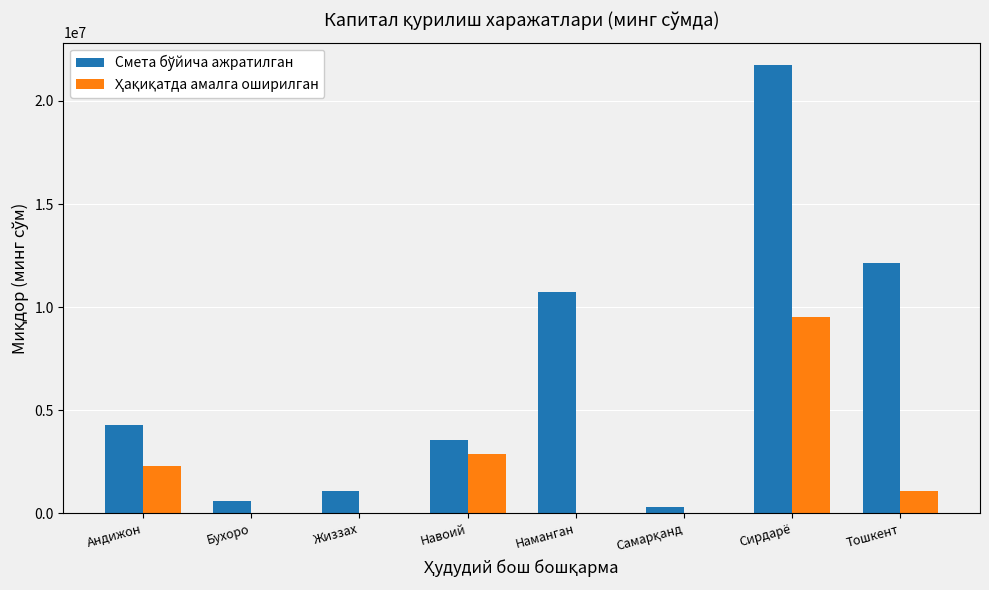

At which category is the sum across all series the highest?

Сирдарё